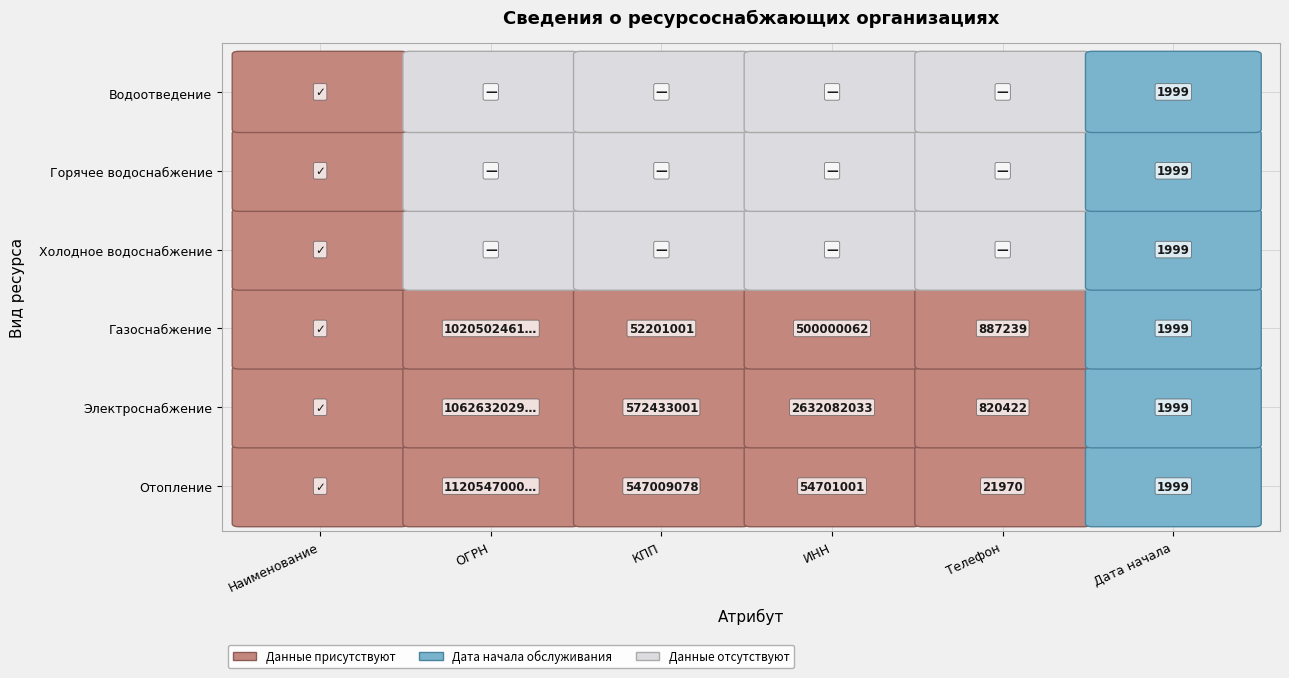

Reading left to right, list all the values displayed in this chart.

Отопление: Отопление=1	Электроснабжение=1120547000892	Газоснабжение=547009078	Холодное водоснабжение=54701001	Горячее водоснабжение=21970	Водоотведение=1999
Электроснабжение: Отопление=1	Электроснабжение=1062632029778	Газоснабжение=572433001	Холодное водоснабжение=2632082033	Горячее водоснабжение=820422	Водоотведение=1999
Газоснабжение: Отопление=1	Электроснабжение=1020502461792	Газоснабжение=52201001	Холодное водоснабжение=500000062	Горячее водоснабжение=887239	Водоотведение=1999
Холодное водоснабжение: Отопление=1	Электроснабжение=0	Газоснабжение=0	Холодное водоснабжение=0	Горячее водоснабжение=0	Водоотведение=1999
Горячее водоснабжение: Отопление=1	Электроснабжение=0	Газоснабжение=0	Холодное водоснабжение=0	Горячее водоснабжение=0	Водоотведение=1999
Водоотведение: Отопление=1	Электроснабжение=0	Газоснабжение=0	Холодное водоснабжение=0	Горячее водоснабжение=0	Водоотведение=1999